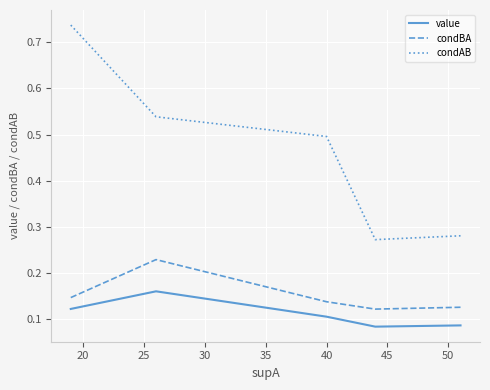

Which series has the largest total across all categories?

condAB